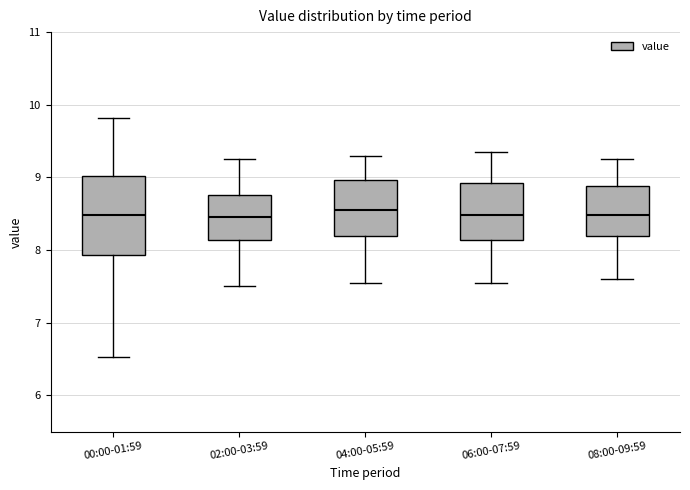

Reading left to right, read every box against the y-axis: the position of its median line, the range the box covers, and the ends of its whiskers. The values are not printed on the chart, so give them approximately, as read against the axis.

00:00-01:59: median 8.5, box 7.9 to 9.0, whiskers 6.5 to 9.8
02:00-03:59: median 8.5, box 8.1 to 8.8, whiskers 7.5 to 9.3
04:00-05:59: median 8.6, box 8.2 to 9.0, whiskers 7.6 to 9.3
06:00-07:59: median 8.5, box 8.1 to 8.9, whiskers 7.6 to 9.4
08:00-09:59: median 8.5, box 8.2 to 8.9, whiskers 7.6 to 9.3